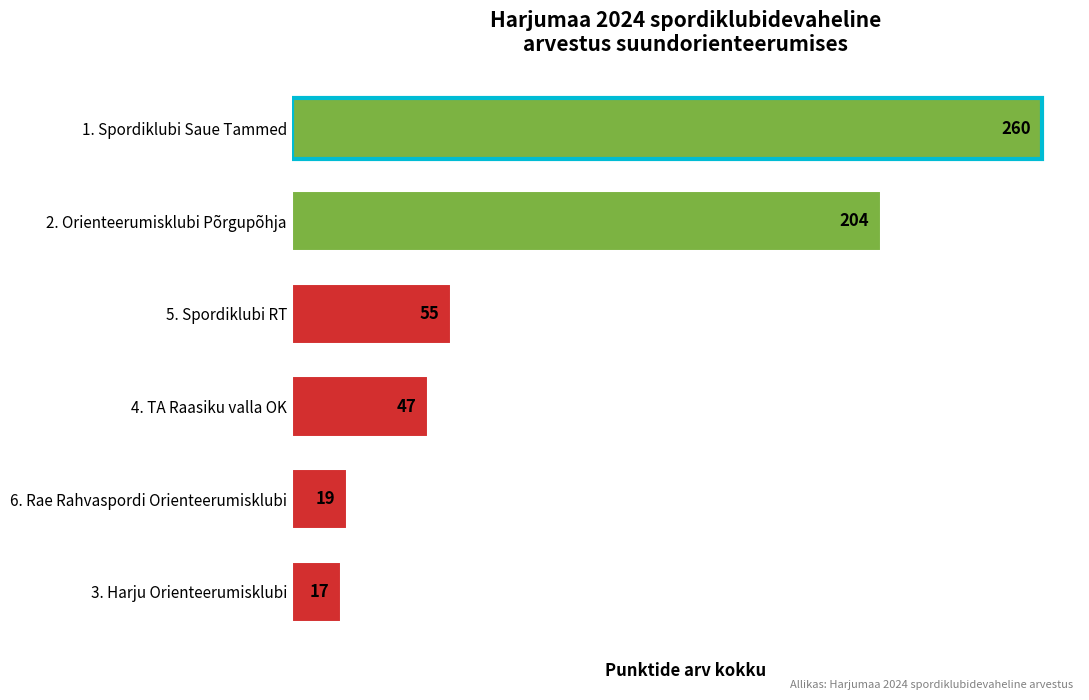

Which category has the highest value across all series?

1. Spordiklubi Saue Tammed